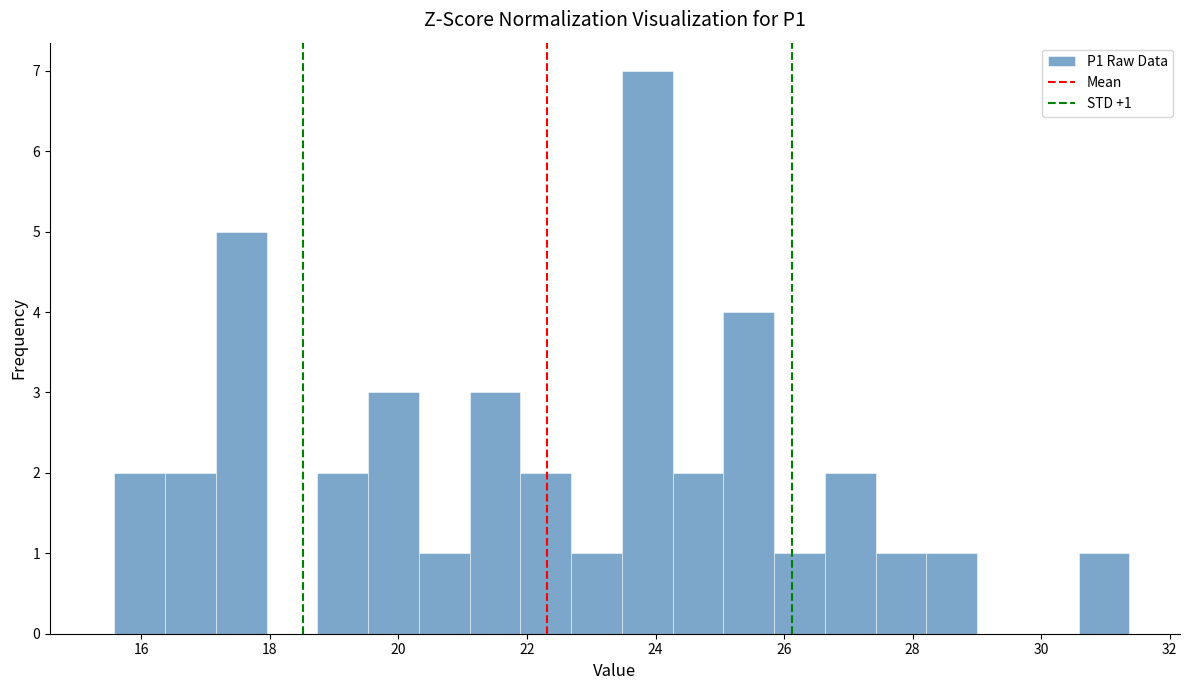

Around what value on the x-axis is the tallest bar? Give the approximate position of its centre, as read against the axis.

23.8